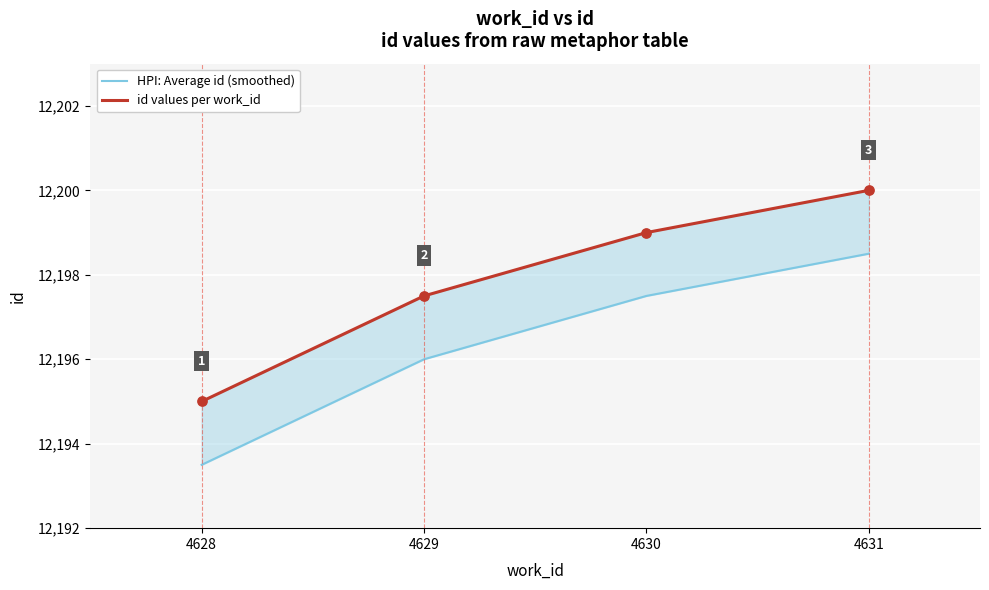

What is the total value across all series at 4630?

24396.5